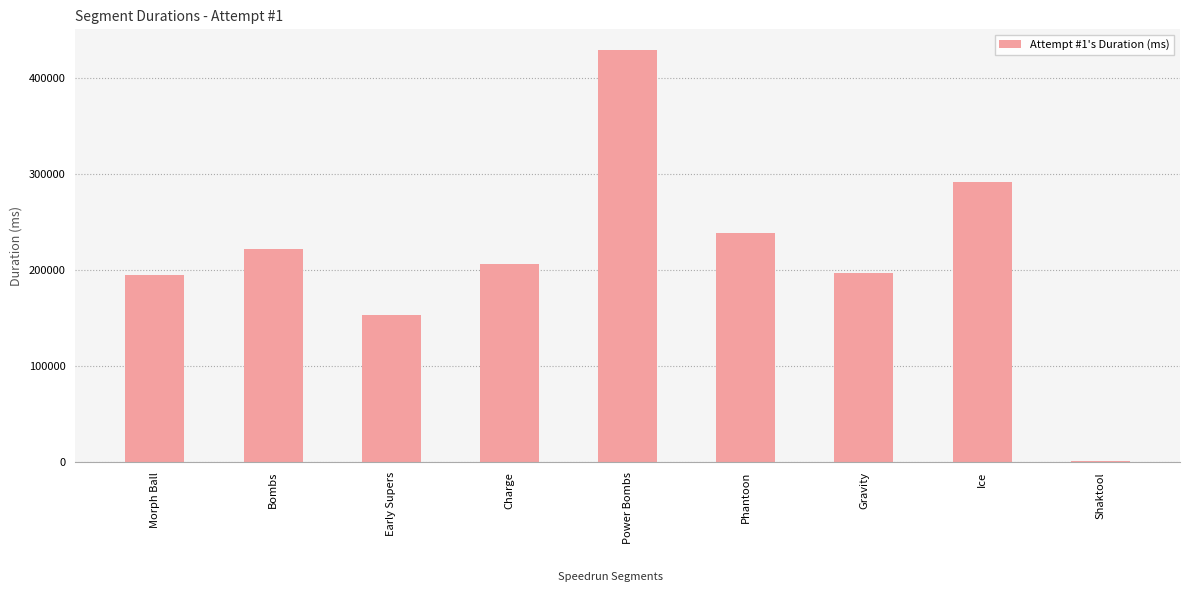

What is the average value?

214772